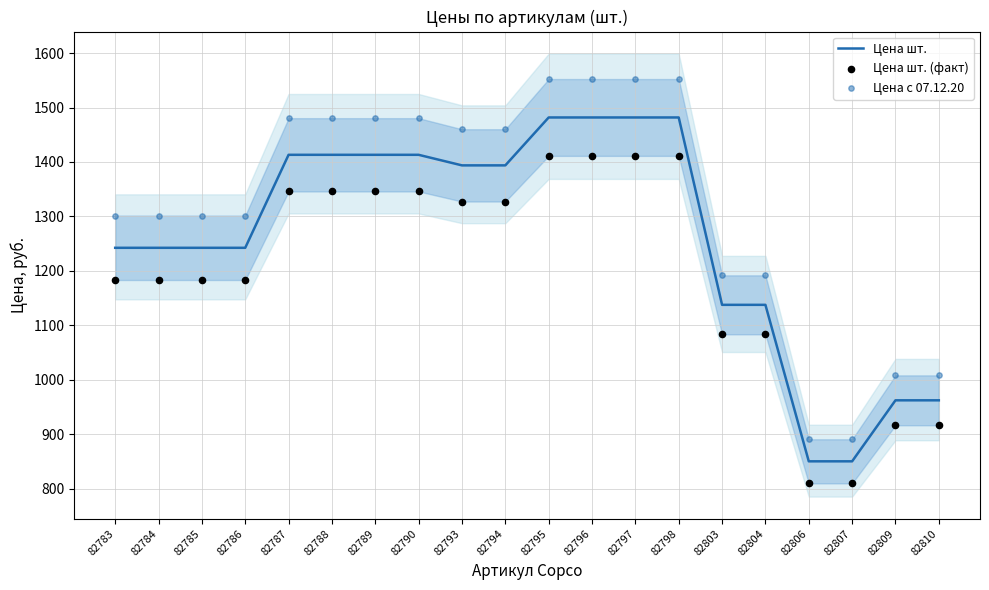

Which series has the largest Y range (max minus min)?

Цена с 07.12.20